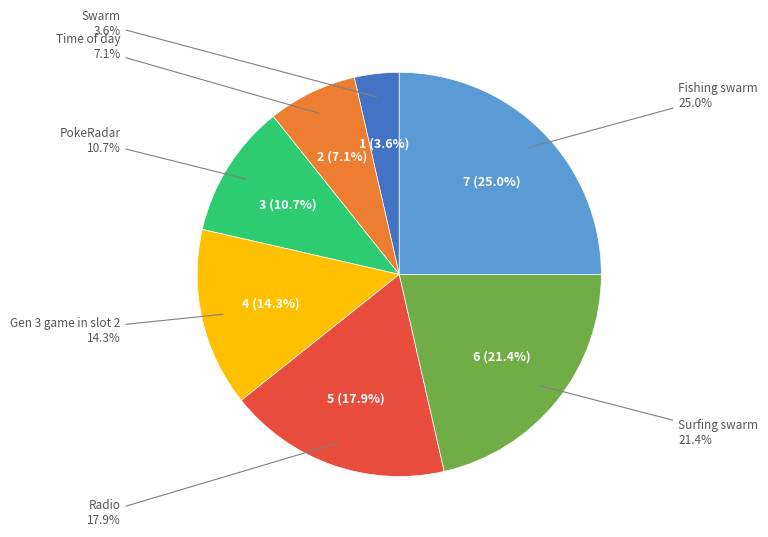

Rank the categories by value from highest to lowest.

Fishing swarm, Surfing swarm, Radio, Gen 3 game in slot 2, PokeRadar, Time of day, Swarm